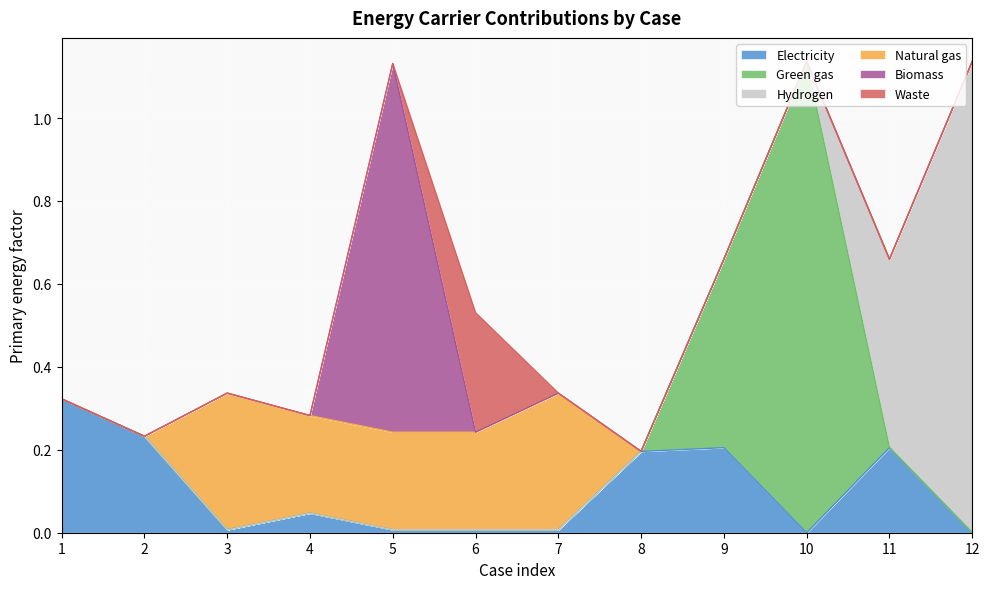

List the labels in order of Green gas value, smallest first.

1, 2, 3, 4, 5, 6, 7, 8, 11, 12, 9, 10